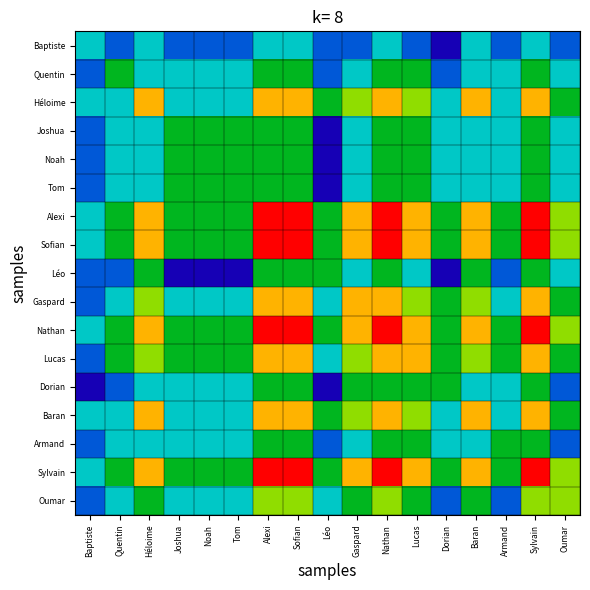

Reading left to right, extract all data points from this chart.

Baptiste: Baptiste=0.4	Quentin=0.3	Héloime=0.4	Joshua=0.3	Noah=0.3	Tom=0.3	Alexi=0.4	Sofian=0.4	Léo=0.3	Gaspard=0.3	Nathan=0.4	Lucas=0.3	Dorian=0.1	Baran=0.4	Armand=0.3	Sylvain=0.4	Oumar=0.3
Quentin: Baptiste=0.3	Quentin=0.6	Héloime=0.4	Joshua=0.4	Noah=0.4	Tom=0.4	Alexi=0.6	Sofian=0.6	Léo=0.3	Gaspard=0.4	Nathan=0.6	Lucas=0.6	Dorian=0.3	Baran=0.4	Armand=0.4	Sylvain=0.6	Oumar=0.4
Héloime: Baptiste=0.4	Quentin=0.4	Héloime=0.9	Joshua=0.4	Noah=0.4	Tom=0.4	Alexi=0.9	Sofian=0.9	Léo=0.6	Gaspard=0.7	Nathan=0.9	Lucas=0.7	Dorian=0.4	Baran=0.9	Armand=0.4	Sylvain=0.9	Oumar=0.6
Joshua: Baptiste=0.3	Quentin=0.4	Héloime=0.4	Joshua=0.6	Noah=0.6	Tom=0.6	Alexi=0.6	Sofian=0.6	Léo=0.1	Gaspard=0.4	Nathan=0.6	Lucas=0.6	Dorian=0.4	Baran=0.4	Armand=0.4	Sylvain=0.6	Oumar=0.4
Noah: Baptiste=0.3	Quentin=0.4	Héloime=0.4	Joshua=0.6	Noah=0.6	Tom=0.6	Alexi=0.6	Sofian=0.6	Léo=0.1	Gaspard=0.4	Nathan=0.6	Lucas=0.6	Dorian=0.4	Baran=0.4	Armand=0.4	Sylvain=0.6	Oumar=0.4
Tom: Baptiste=0.3	Quentin=0.4	Héloime=0.4	Joshua=0.6	Noah=0.6	Tom=0.6	Alexi=0.6	Sofian=0.6	Léo=0.1	Gaspard=0.4	Nathan=0.6	Lucas=0.6	Dorian=0.4	Baran=0.4	Armand=0.4	Sylvain=0.6	Oumar=0.4
Alexi: Baptiste=0.4	Quentin=0.6	Héloime=0.9	Joshua=0.6	Noah=0.6	Tom=0.6	Alexi=1.0	Sofian=1.0	Léo=0.6	Gaspard=0.9	Nathan=1.0	Lucas=0.9	Dorian=0.6	Baran=0.9	Armand=0.6	Sylvain=1.0	Oumar=0.7
Sofian: Baptiste=0.4	Quentin=0.6	Héloime=0.9	Joshua=0.6	Noah=0.6	Tom=0.6	Alexi=1.0	Sofian=1.0	Léo=0.6	Gaspard=0.9	Nathan=1.0	Lucas=0.9	Dorian=0.6	Baran=0.9	Armand=0.6	Sylvain=1.0	Oumar=0.7
Léo: Baptiste=0.3	Quentin=0.3	Héloime=0.6	Joshua=0.1	Noah=0.1	Tom=0.1	Alexi=0.6	Sofian=0.6	Léo=0.6	Gaspard=0.4	Nathan=0.6	Lucas=0.4	Dorian=0.1	Baran=0.6	Armand=0.3	Sylvain=0.6	Oumar=0.4
Gaspard: Baptiste=0.3	Quentin=0.4	Héloime=0.7	Joshua=0.4	Noah=0.4	Tom=0.4	Alexi=0.9	Sofian=0.9	Léo=0.4	Gaspard=0.9	Nathan=0.9	Lucas=0.7	Dorian=0.6	Baran=0.7	Armand=0.4	Sylvain=0.9	Oumar=0.6
Nathan: Baptiste=0.4	Quentin=0.6	Héloime=0.9	Joshua=0.6	Noah=0.6	Tom=0.6	Alexi=1.0	Sofian=1.0	Léo=0.6	Gaspard=0.9	Nathan=1.0	Lucas=0.9	Dorian=0.6	Baran=0.9	Armand=0.6	Sylvain=1.0	Oumar=0.7
Lucas: Baptiste=0.3	Quentin=0.6	Héloime=0.7	Joshua=0.6	Noah=0.6	Tom=0.6	Alexi=0.9	Sofian=0.9	Léo=0.4	Gaspard=0.7	Nathan=0.9	Lucas=0.9	Dorian=0.6	Baran=0.7	Armand=0.6	Sylvain=0.9	Oumar=0.6
Dorian: Baptiste=0.1	Quentin=0.3	Héloime=0.4	Joshua=0.4	Noah=0.4	Tom=0.4	Alexi=0.6	Sofian=0.6	Léo=0.1	Gaspard=0.6	Nathan=0.6	Lucas=0.6	Dorian=0.6	Baran=0.4	Armand=0.4	Sylvain=0.6	Oumar=0.3
Baran: Baptiste=0.4	Quentin=0.4	Héloime=0.9	Joshua=0.4	Noah=0.4	Tom=0.4	Alexi=0.9	Sofian=0.9	Léo=0.6	Gaspard=0.7	Nathan=0.9	Lucas=0.7	Dorian=0.4	Baran=0.9	Armand=0.4	Sylvain=0.9	Oumar=0.6
Armand: Baptiste=0.3	Quentin=0.4	Héloime=0.4	Joshua=0.4	Noah=0.4	Tom=0.4	Alexi=0.6	Sofian=0.6	Léo=0.3	Gaspard=0.4	Nathan=0.6	Lucas=0.6	Dorian=0.4	Baran=0.4	Armand=0.6	Sylvain=0.6	Oumar=0.3
Sylvain: Baptiste=0.4	Quentin=0.6	Héloime=0.9	Joshua=0.6	Noah=0.6	Tom=0.6	Alexi=1.0	Sofian=1.0	Léo=0.6	Gaspard=0.9	Nathan=1.0	Lucas=0.9	Dorian=0.6	Baran=0.9	Armand=0.6	Sylvain=1.0	Oumar=0.7
Oumar: Baptiste=0.3	Quentin=0.4	Héloime=0.6	Joshua=0.4	Noah=0.4	Tom=0.4	Alexi=0.7	Sofian=0.7	Léo=0.4	Gaspard=0.6	Nathan=0.7	Lucas=0.6	Dorian=0.3	Baran=0.6	Armand=0.3	Sylvain=0.7	Oumar=0.7